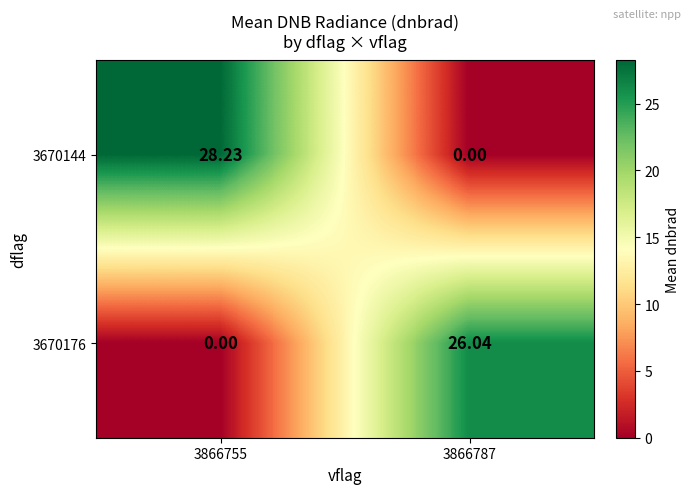

Reading left to right, list all the values displayed in this chart.

3670144: 3866755=28.2	3866787=0.0
3670176: 3866755=0.0	3866787=26.0